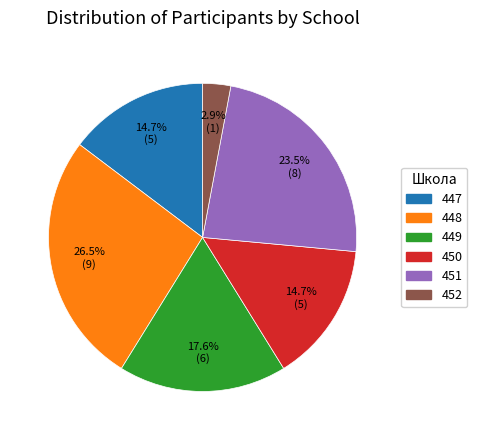

What is the largest slice in the pie chart?

448